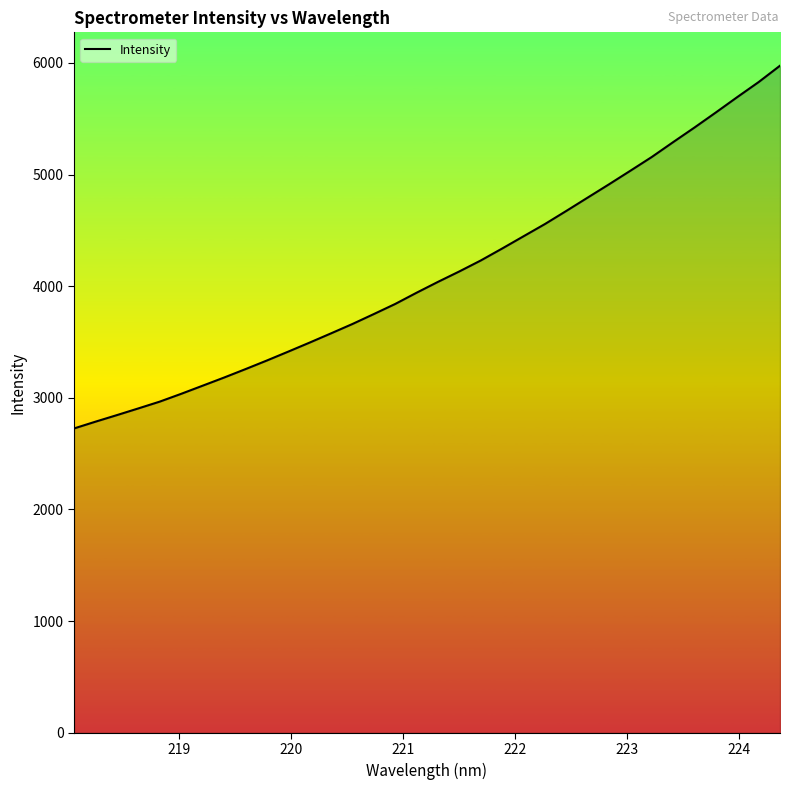

What is the difference between the maximum and minimum values?

3249.0